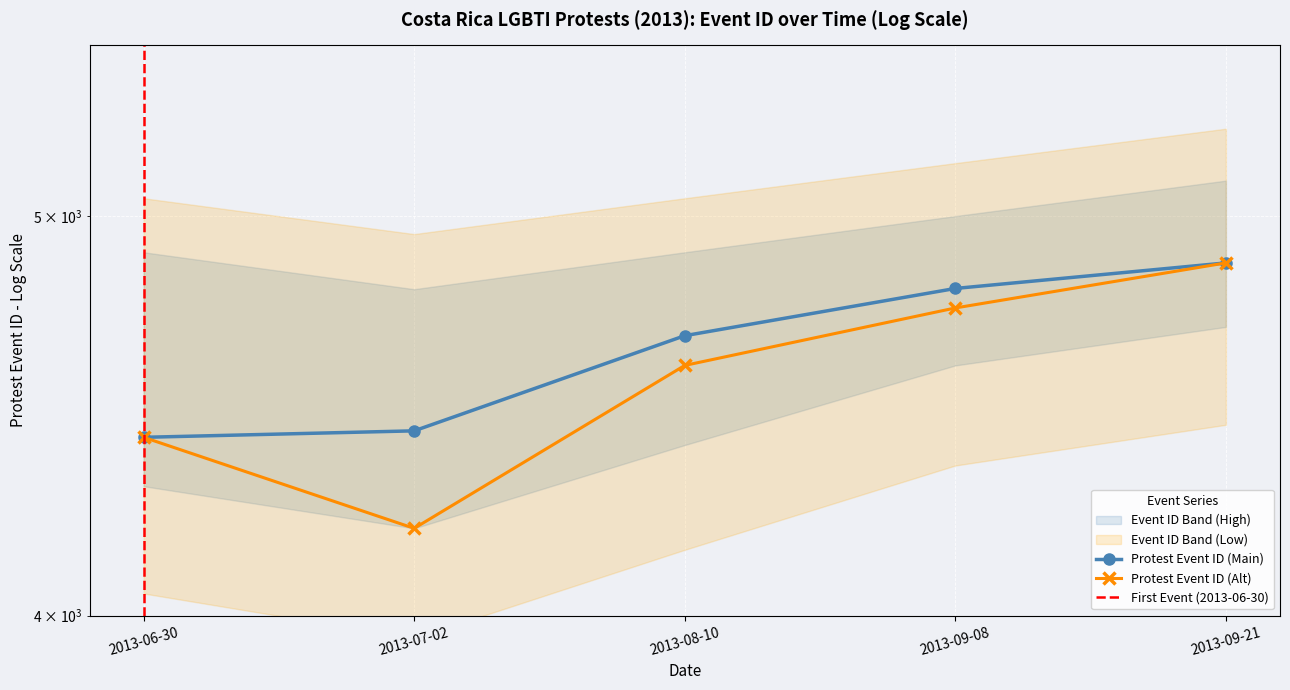

What is the sum of the values at 2013-07-02 and 2013-09-21?

9306